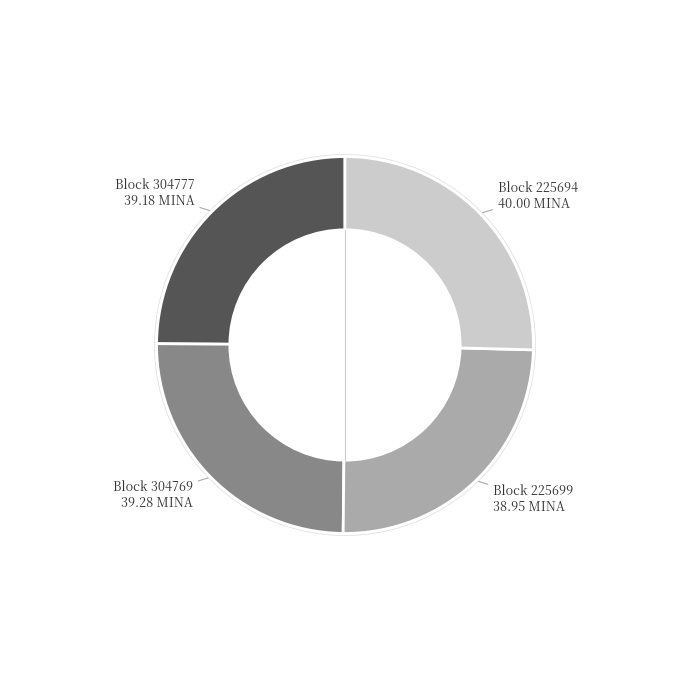

Is there any slice that represents more than half of the pie?

No